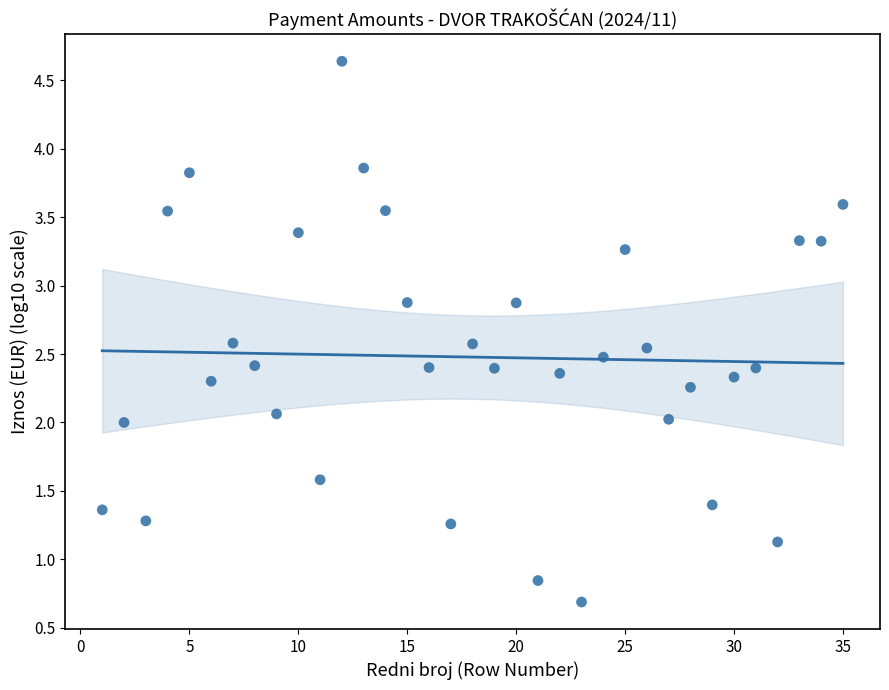

What is the range of Y values (max minus min)?

4.0